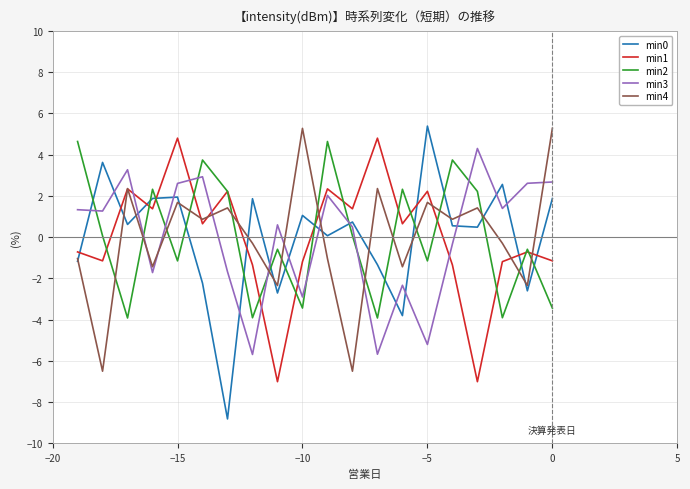

Which series has the widest spread of values?

min0